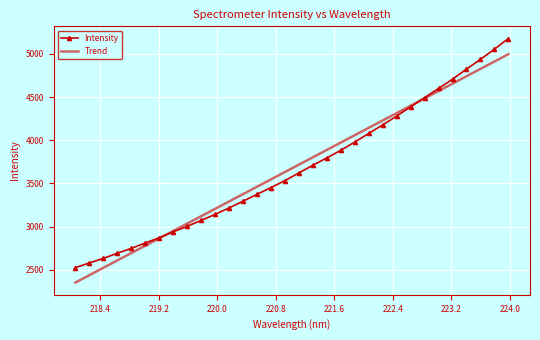

List the series in order of their peak value, highest first.

Intensity, Trend